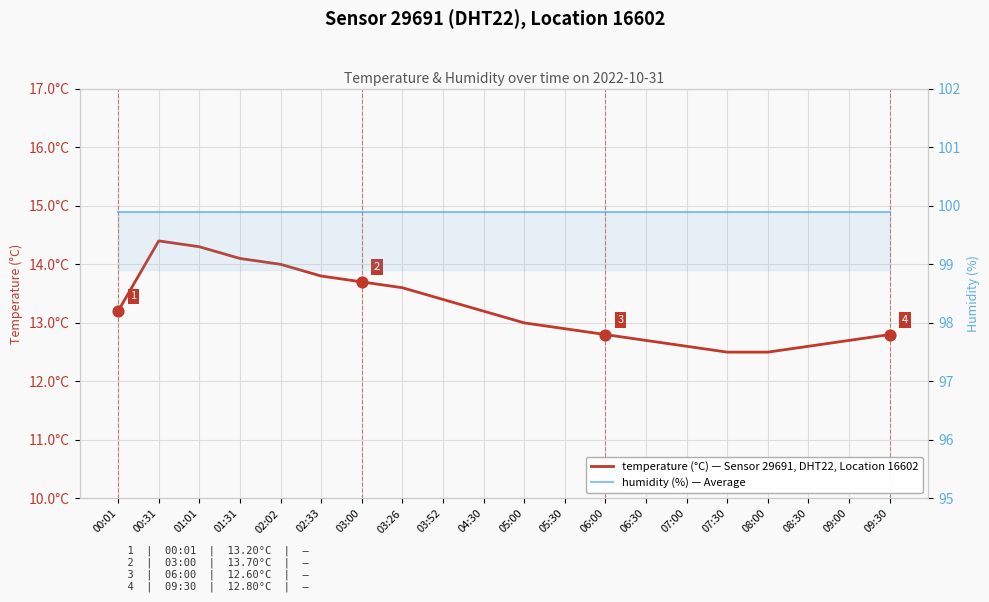

Which series contains the lowest Y value?

temperature